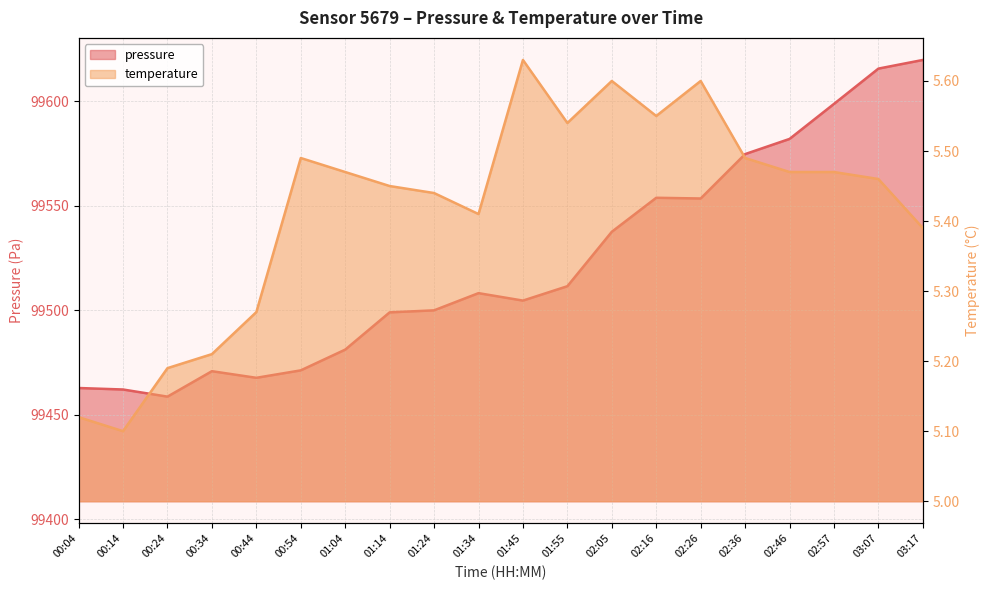

What is the spread (max minus min) of values at 02:46?

99576.4